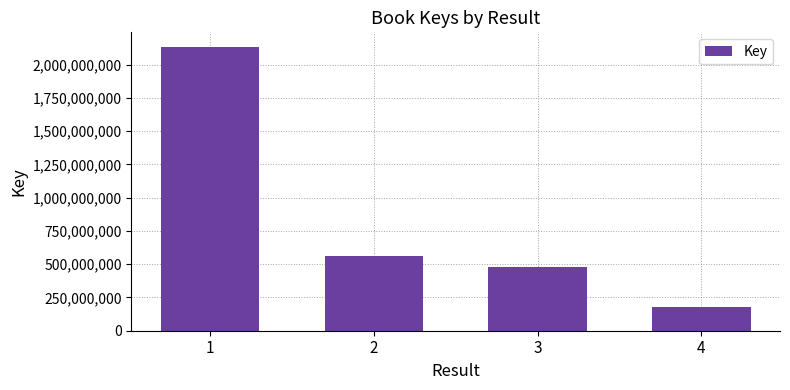

Approximately how many times larger is the value at 4 compared to 3?

0.4